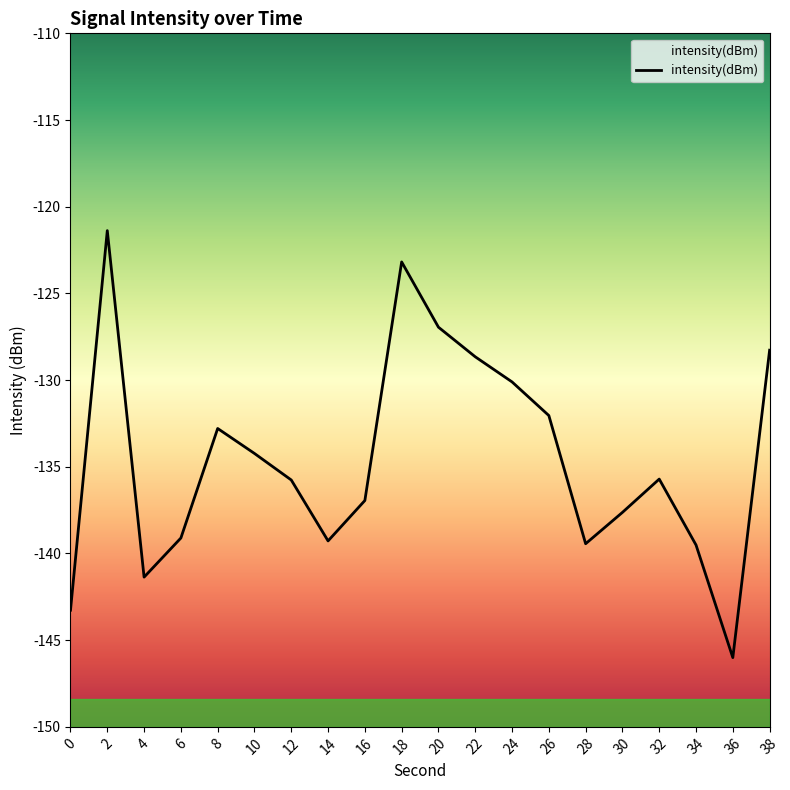

How many lines are shown in the chart?

1